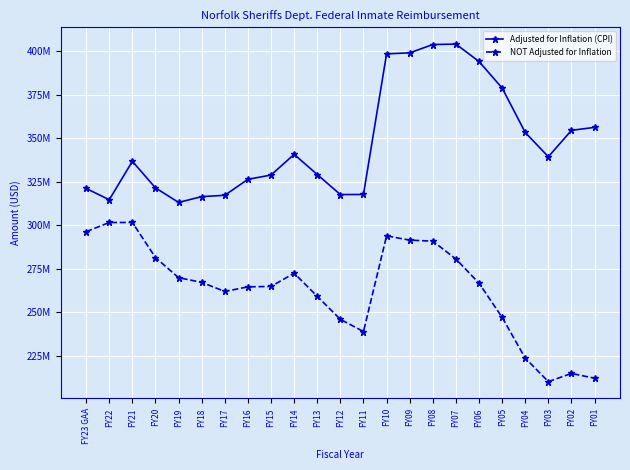

Does the chart have visible grid lines?

Yes